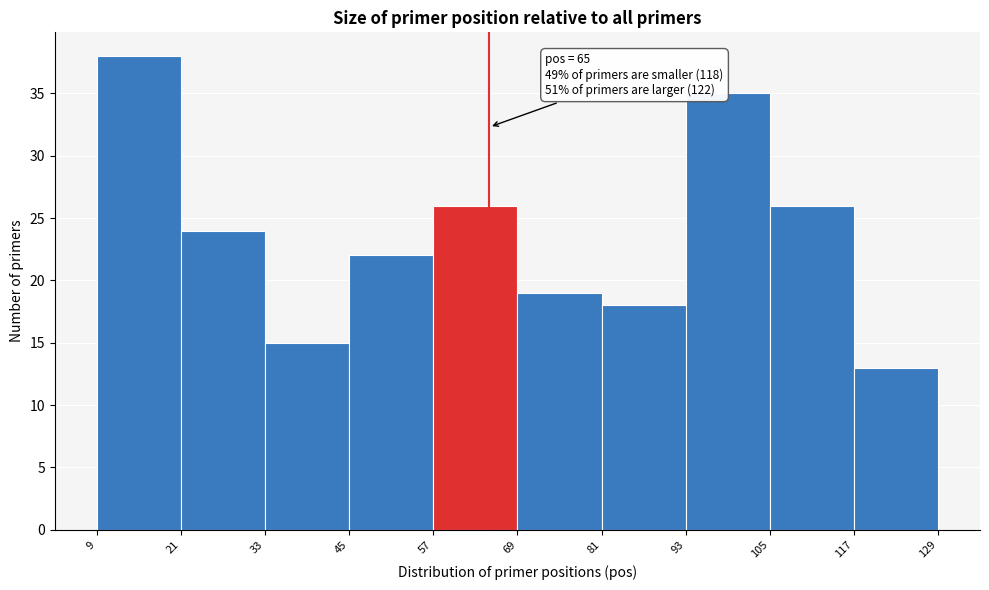

Which range on the x-axis has the tallest bar?

9 to 21